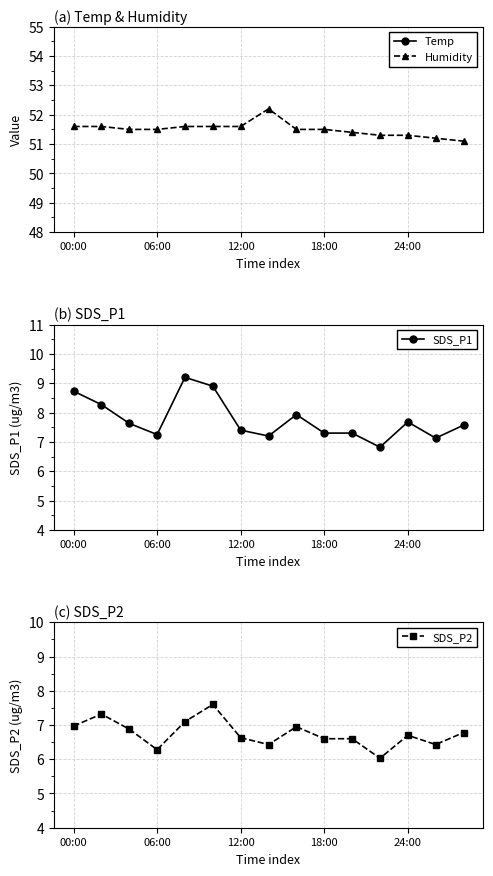

True or false: Humidity has a value of 51.6 at 00:00.

True